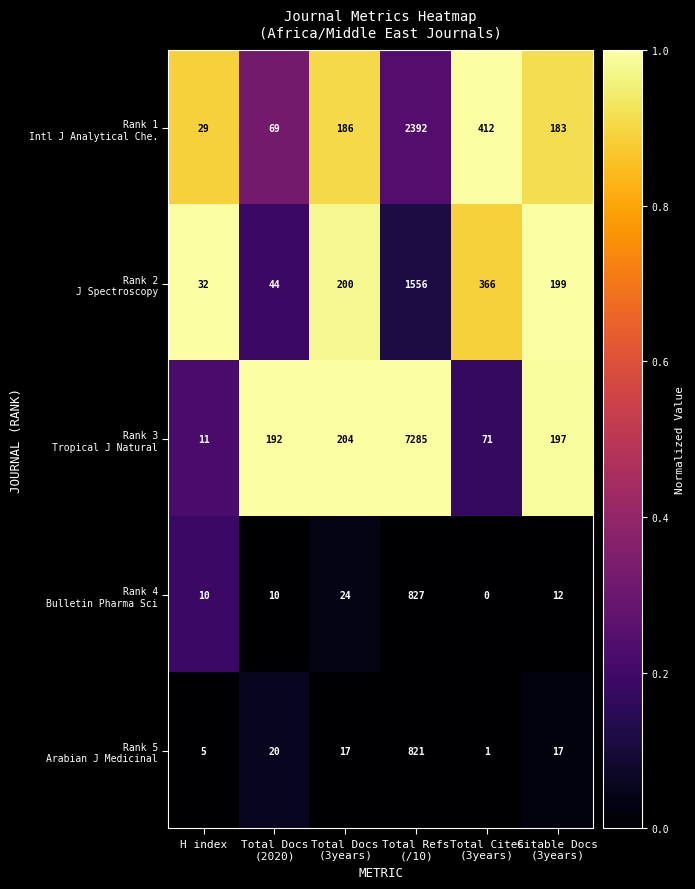

At which category is the sum across all series the highest?

Total Refs
(/10)